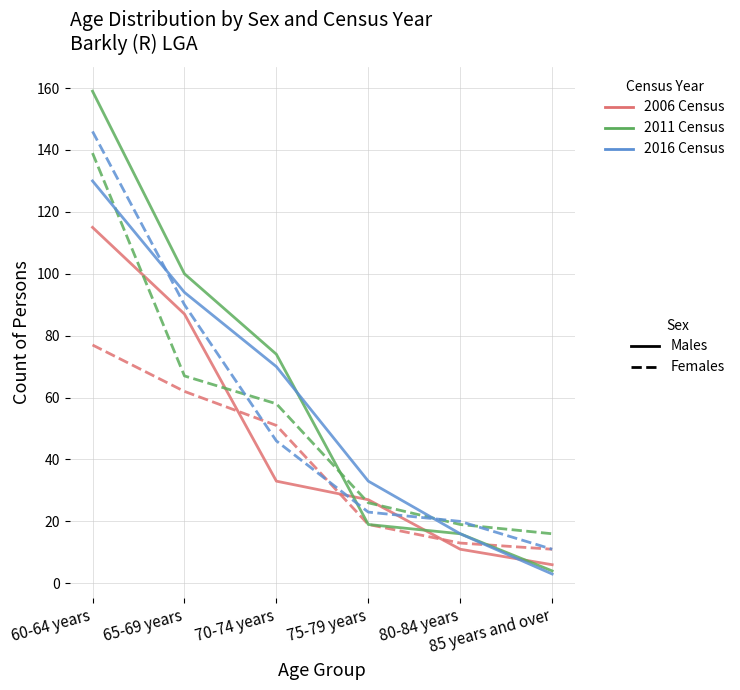

What is the greatest value displayed?

159